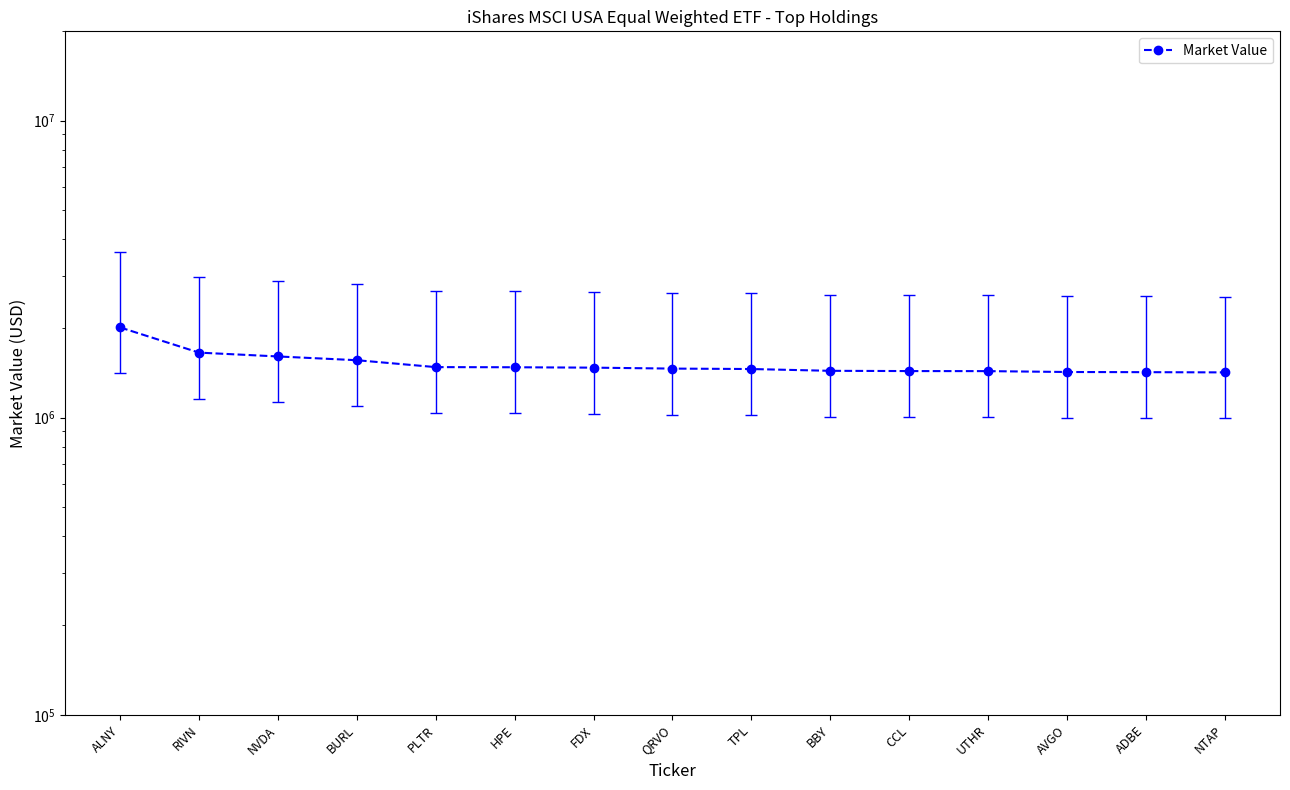

What is the greatest value displayed?

2014470.0